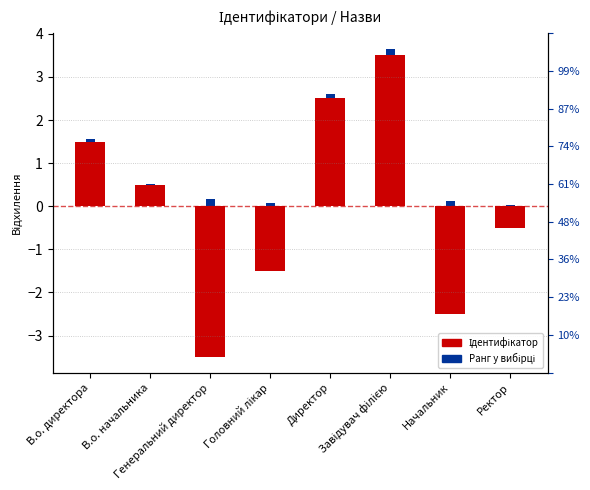

Where is the data nearest to the value 0?

В.о. начальника